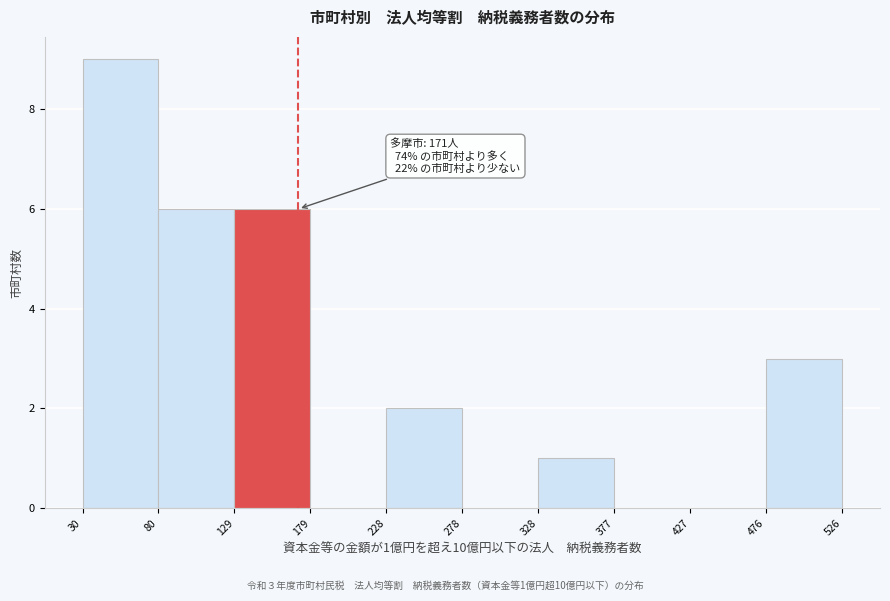

Over which range of the x-axis is the bar tallest?

30 to 80